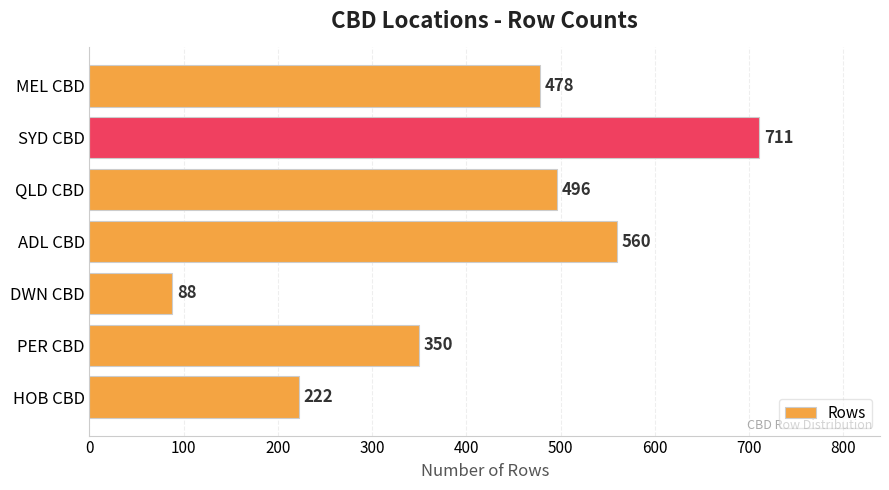

Are the bars grouped side by side (vs. stacked)?

No